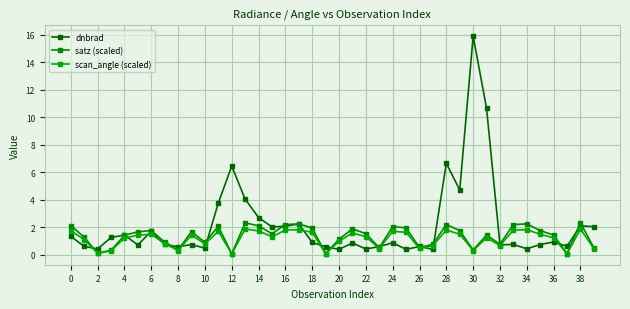

Which series has the widest spread of values?

dnbrad